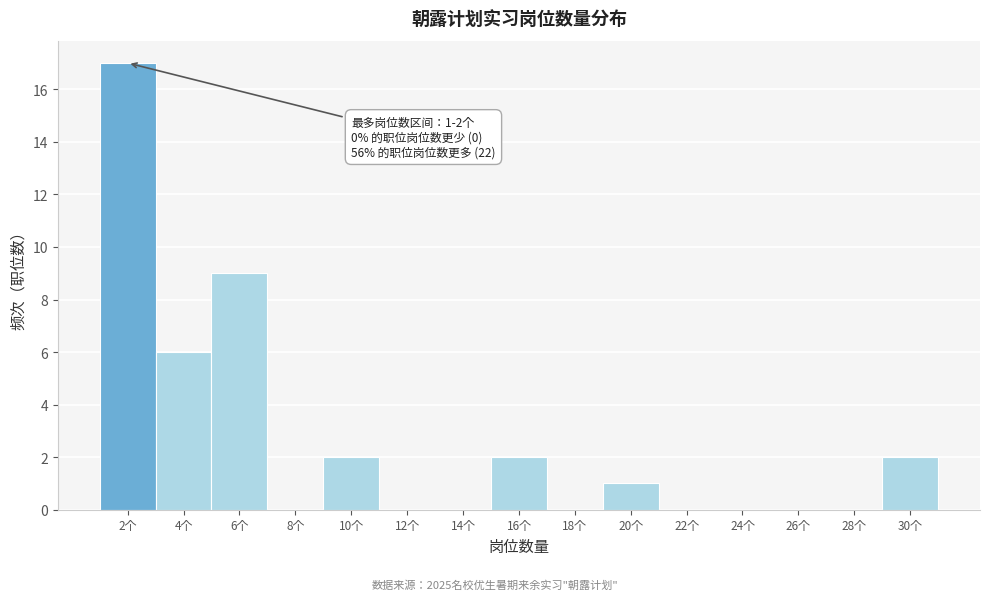

Over which range of the x-axis is the bar tallest?

1 to 3